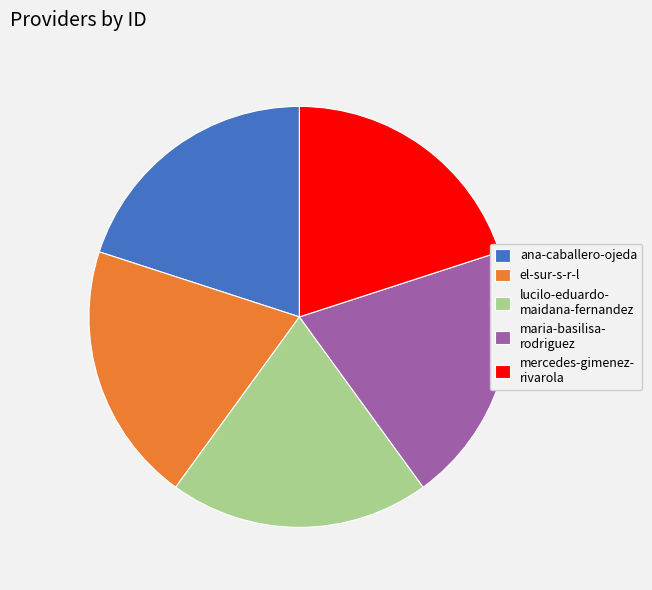

Approximately how many times larger is the value at maria-basilisa- rodriguez compared to mercedes-gimenez- rivarola?

1.0